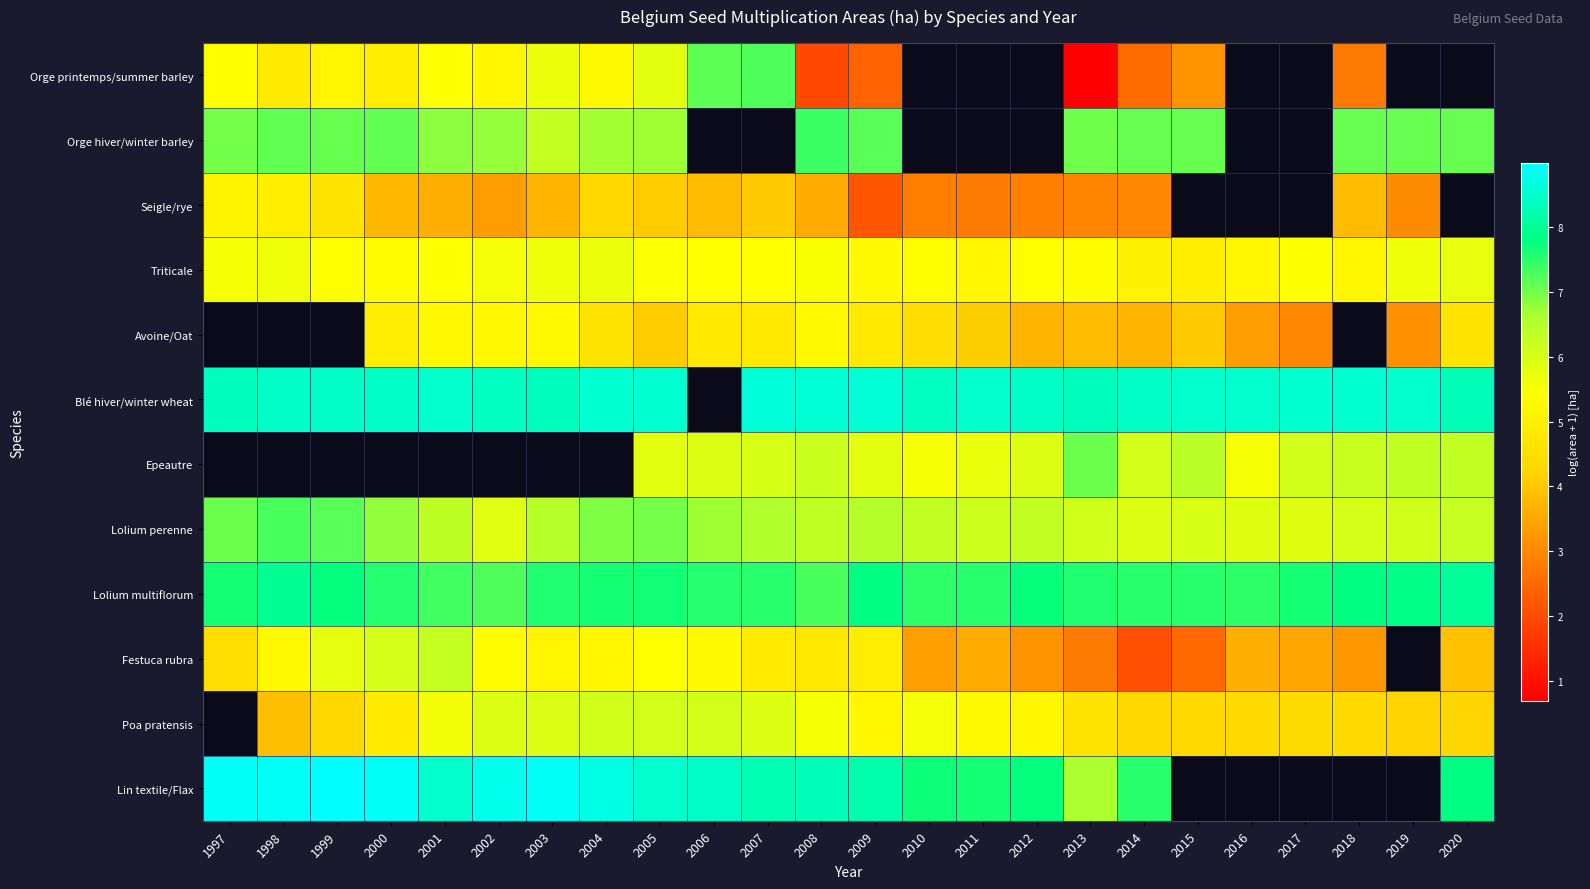

True or false: Festuca rubra has a value of 5.2 at 2004.

True